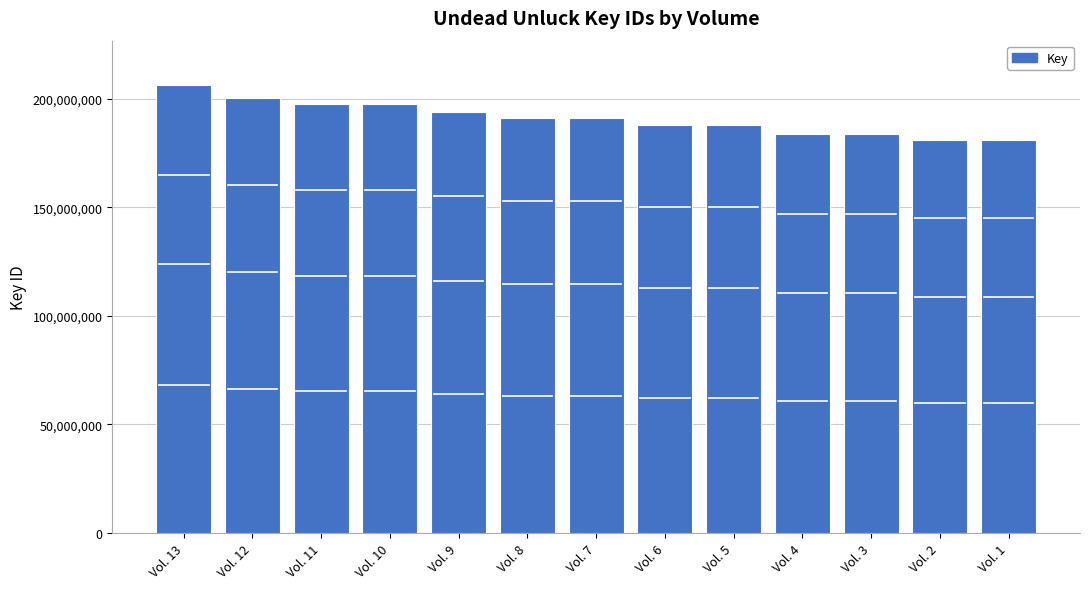

What is the average value?

191153418